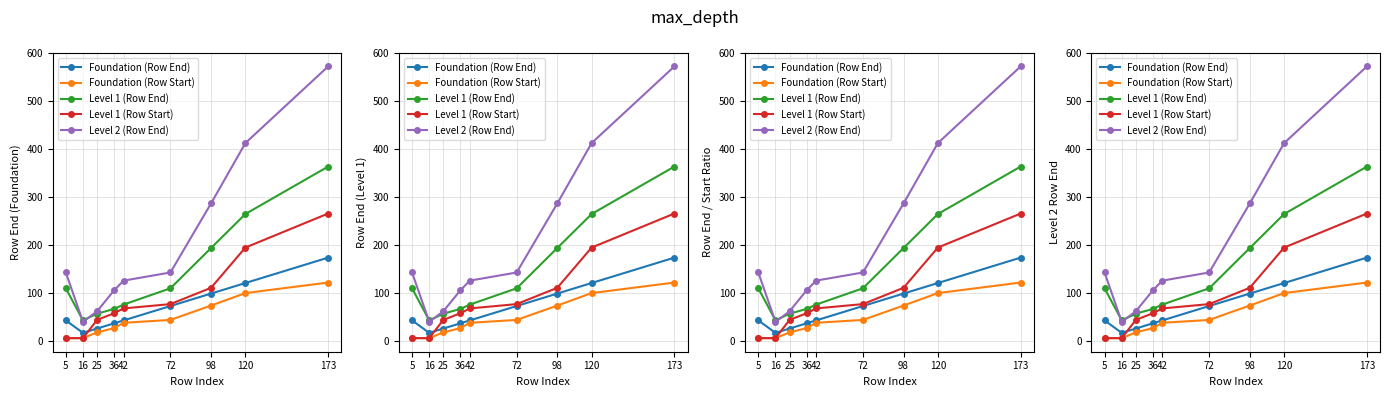

What is the difference between the maximum and minimum values in the Foundation (Row Start) series?

116